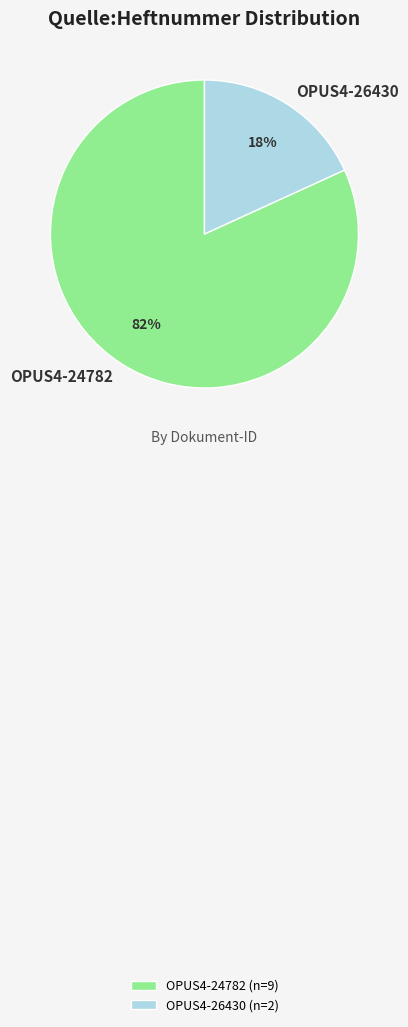

To the nearest percent, what is the average slice percentage?

50%